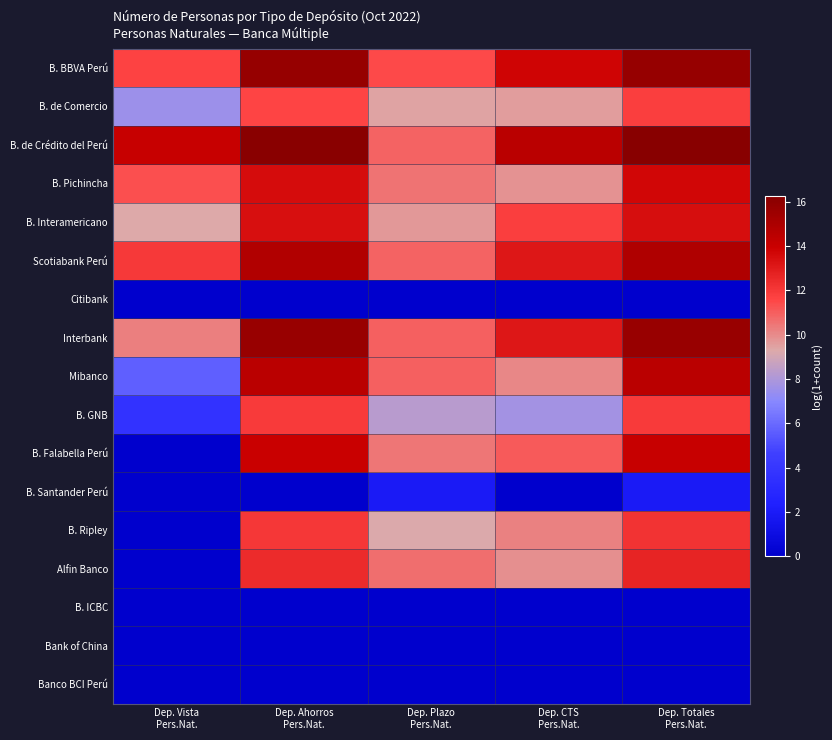

What is the maximum value shown in the chart?

16.3